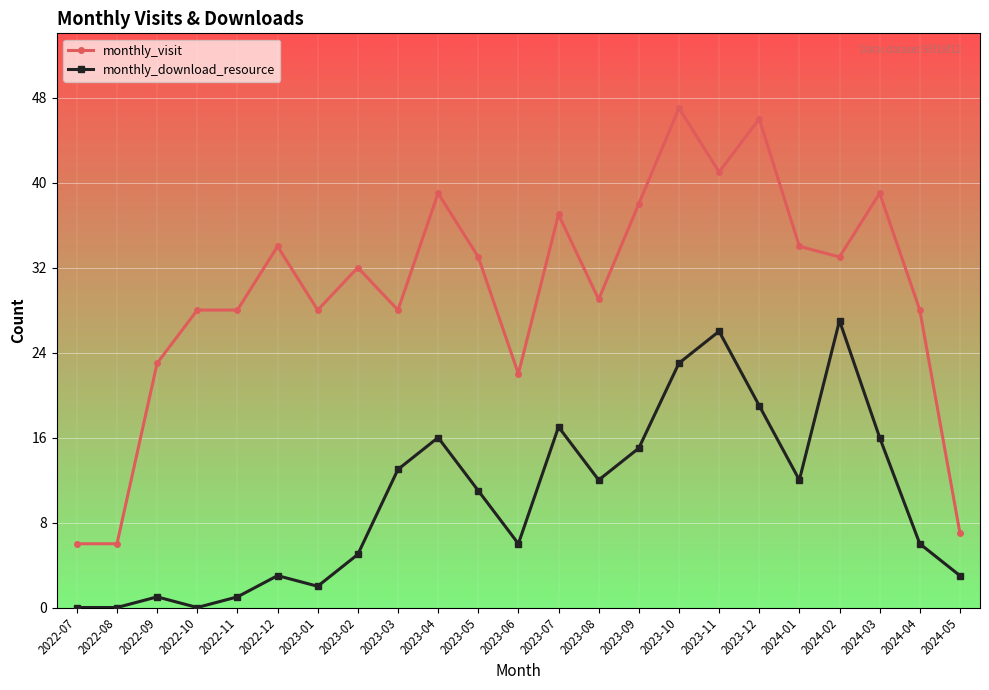

Reading left to right, list all the values displayed in this chart.

monthly_visit: 6	6	23	28	28	34	28	32	28	39	33	22	37	29	38	47	41	46	34	33	39	28	7
monthly_download_resource: 0	0	1	0	1	3	2	5	13	16	11	6	17	12	15	23	26	19	12	27	16	6	3